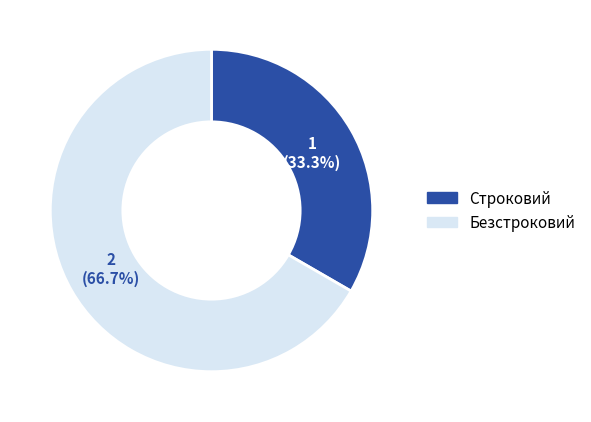

Count the number of slices in the pie.

2